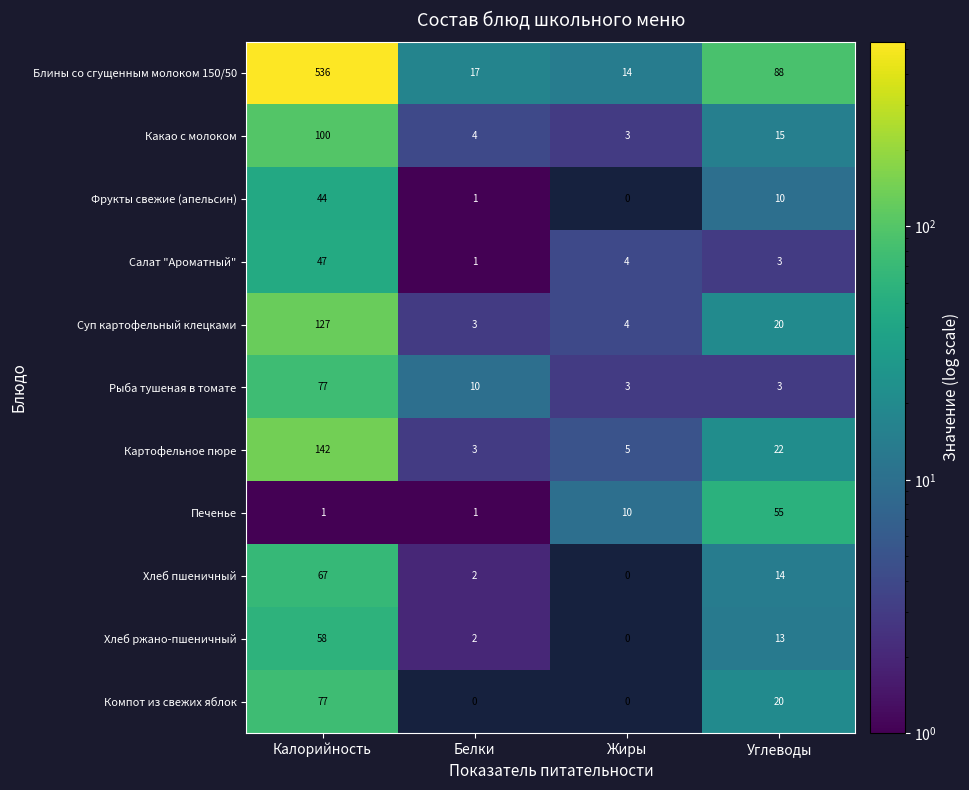

At which label does Суп картофельный клецками first exceed 20?

Калорийность